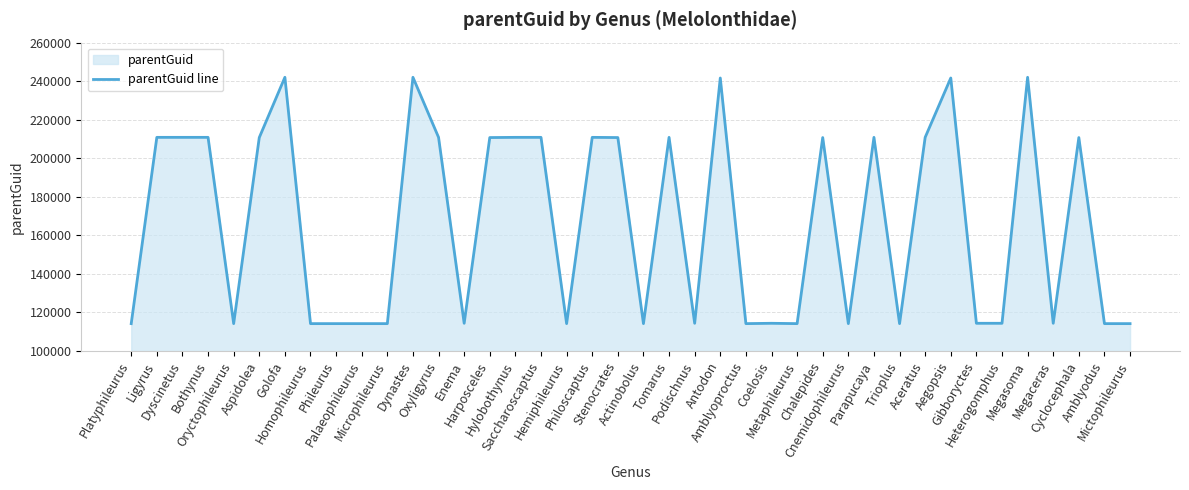

What is the sum of all values?

6656815